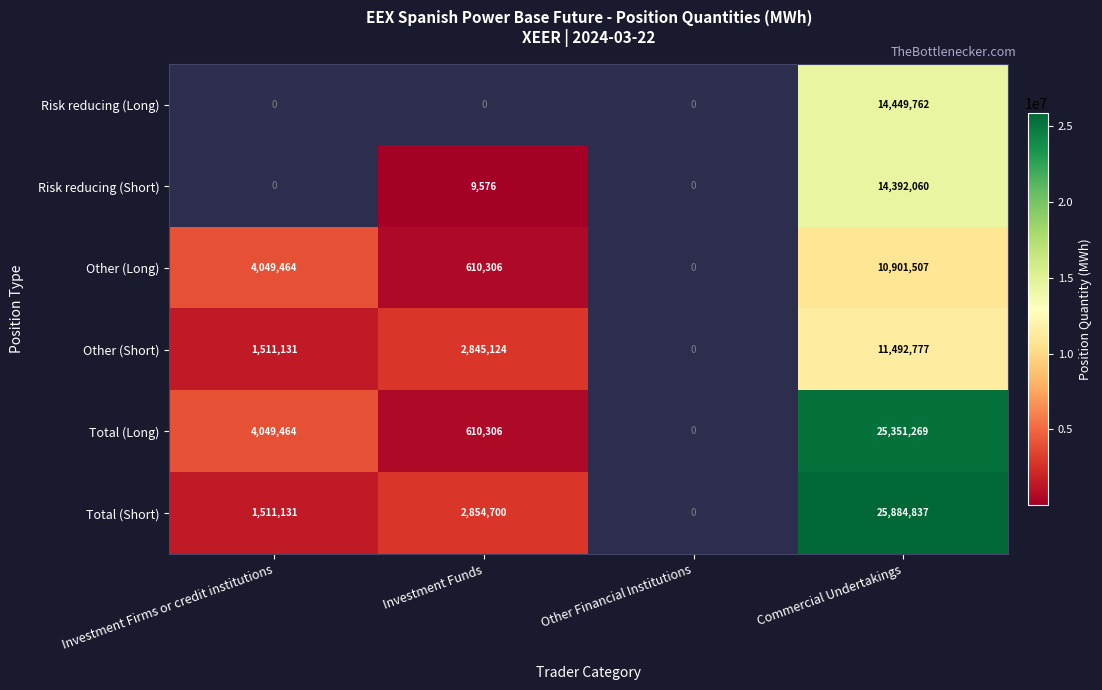

At Commercial Undertakings, list the series in order from largest to smallest.

Total (Short), Total (Long), Risk reducing (Long), Risk reducing (Short), Other (Short), Other (Long)